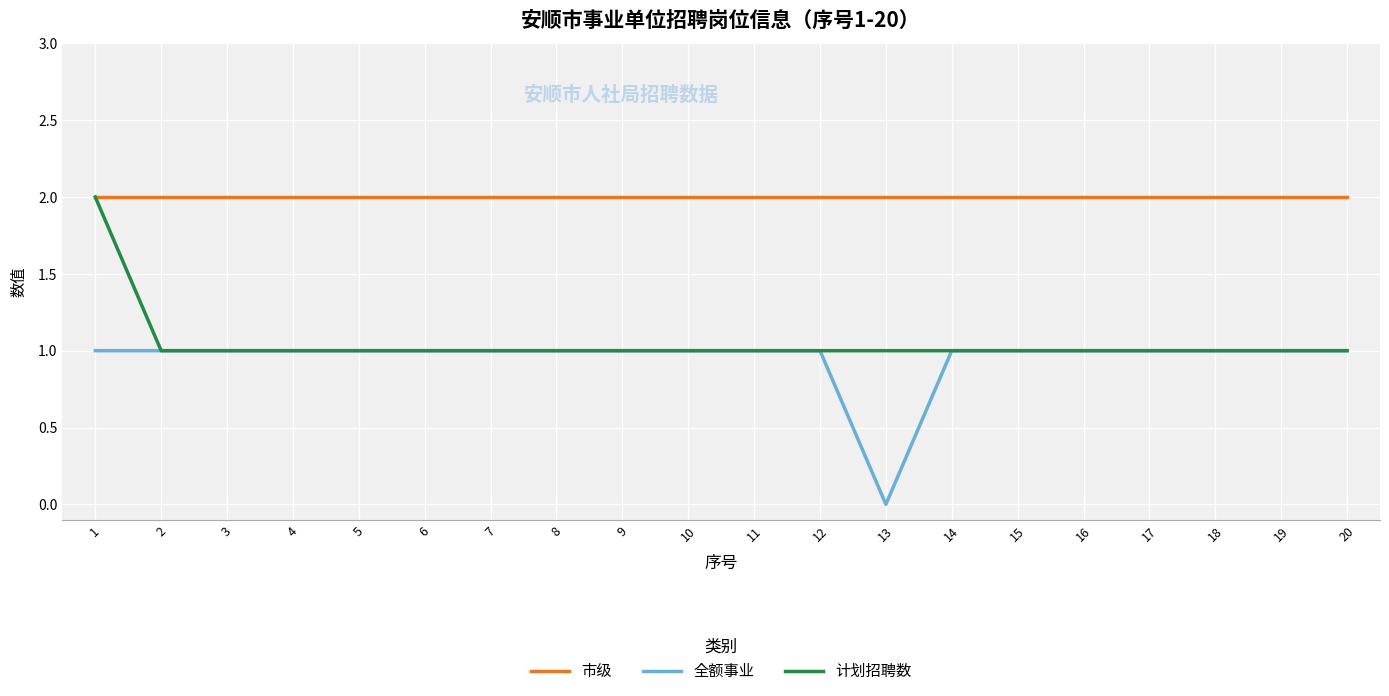

What are all the series names shown in the legend?

市级, 全额事业, 计划招聘数